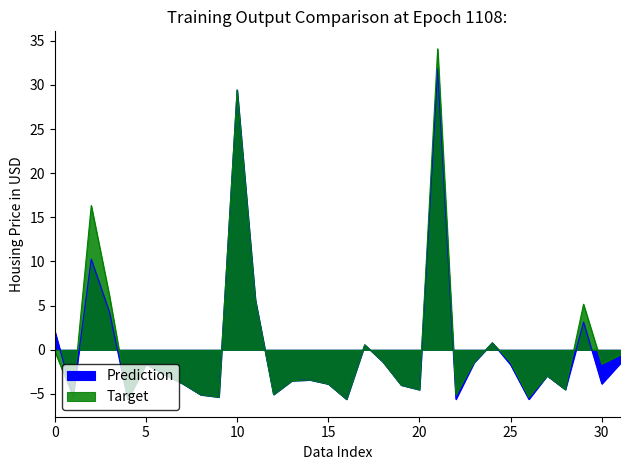

At how many categories does at least one series exceed 3?

6